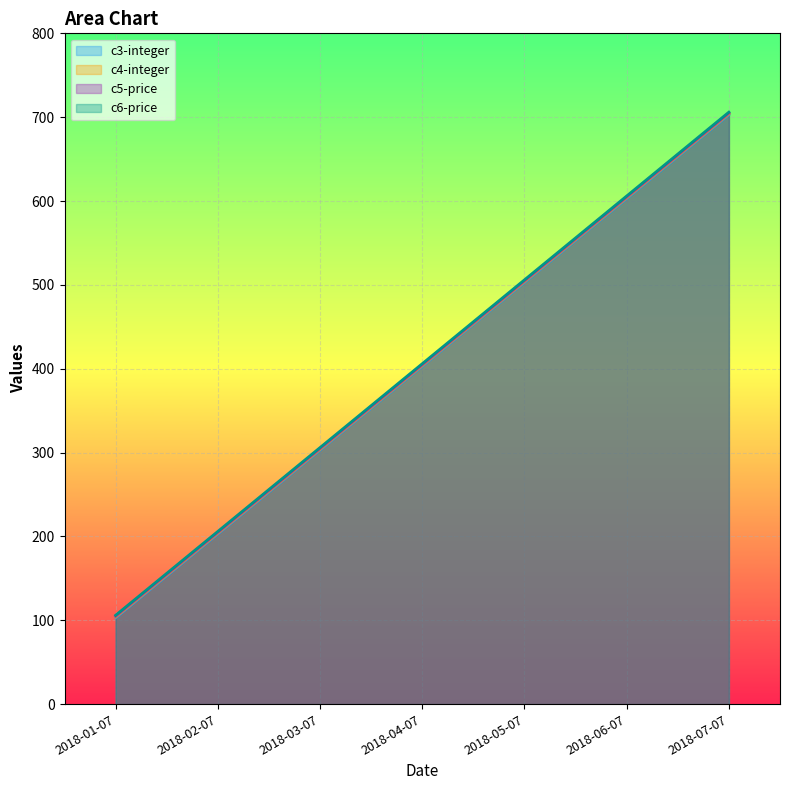

List the series in order of their peak value, highest first.

c6-price, c5-price, c4-integer, c3-integer